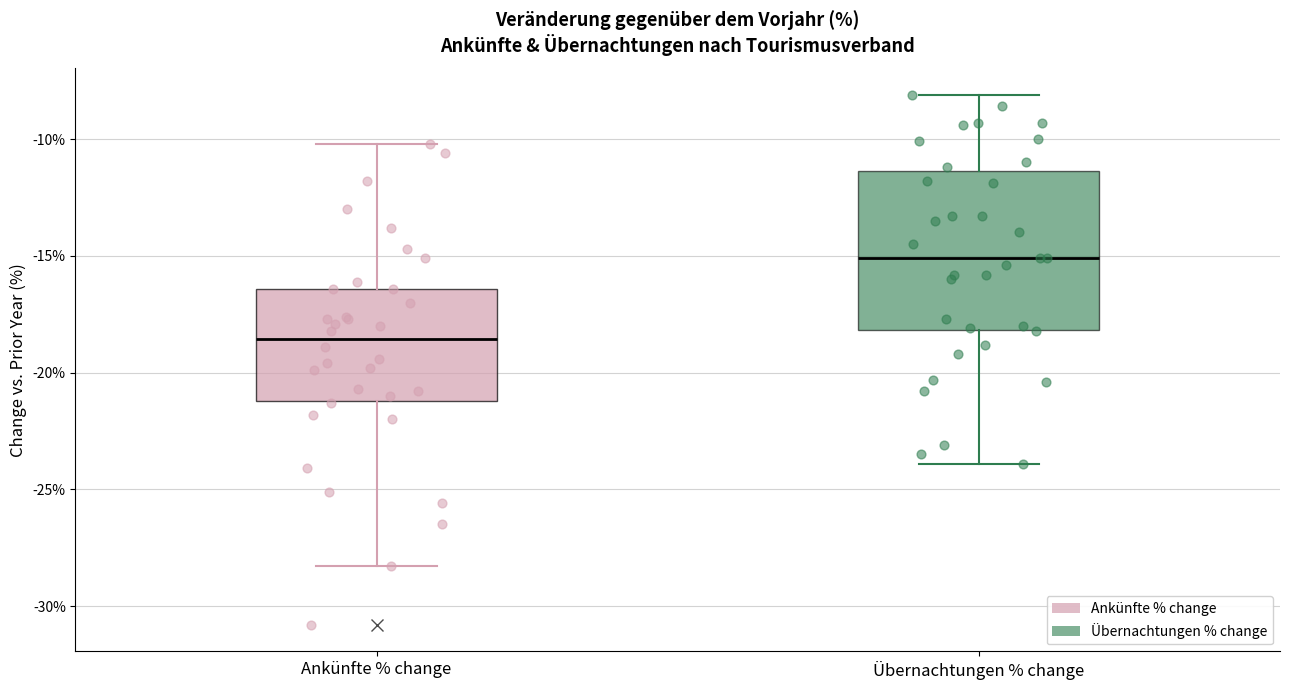

Where does the upper whisker of the box for Übernachtungen % change end on the y-axis? The values are not printed on the chart, so give them approximately, as read against the axis.

-8.0